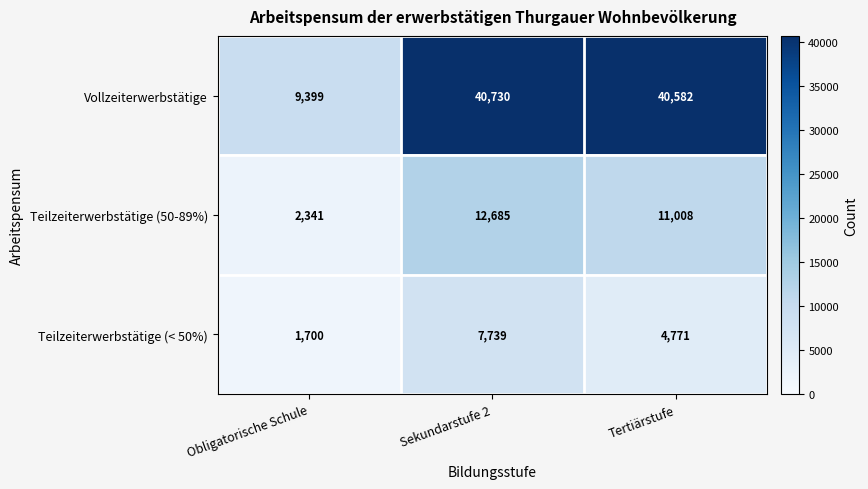

Between Obligatorische Schule and Sekundarstufe 2, which series saw the biggest shift?

Vollzeiterwerbstätige